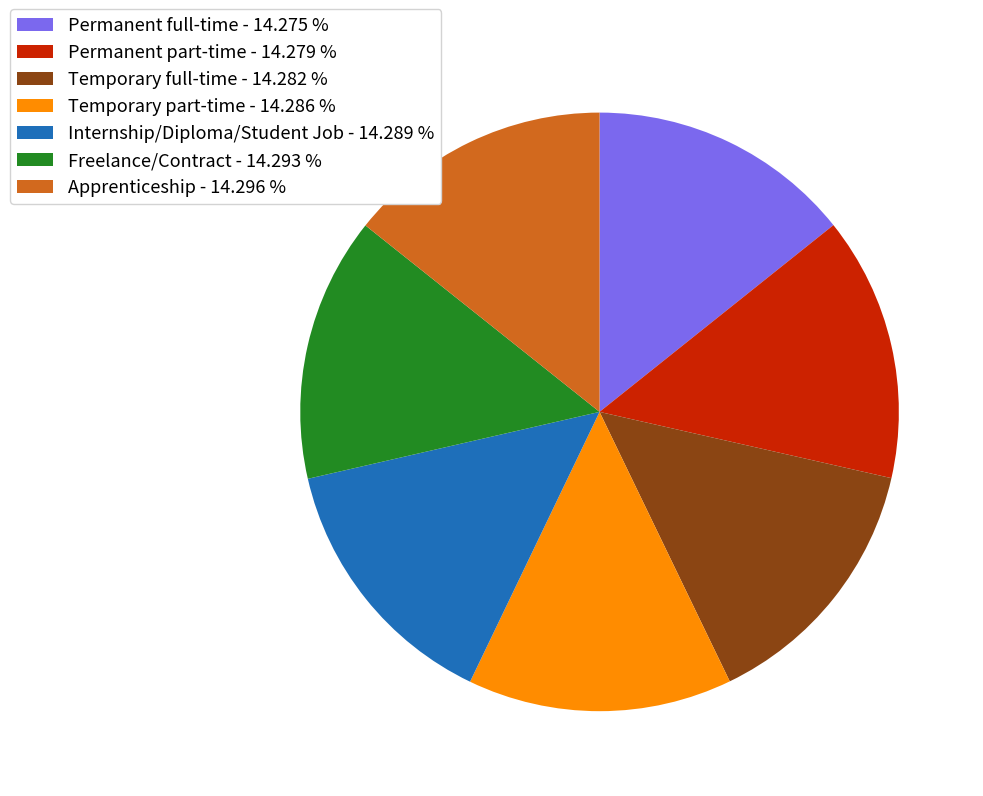

How many slices are in this pie chart?

7